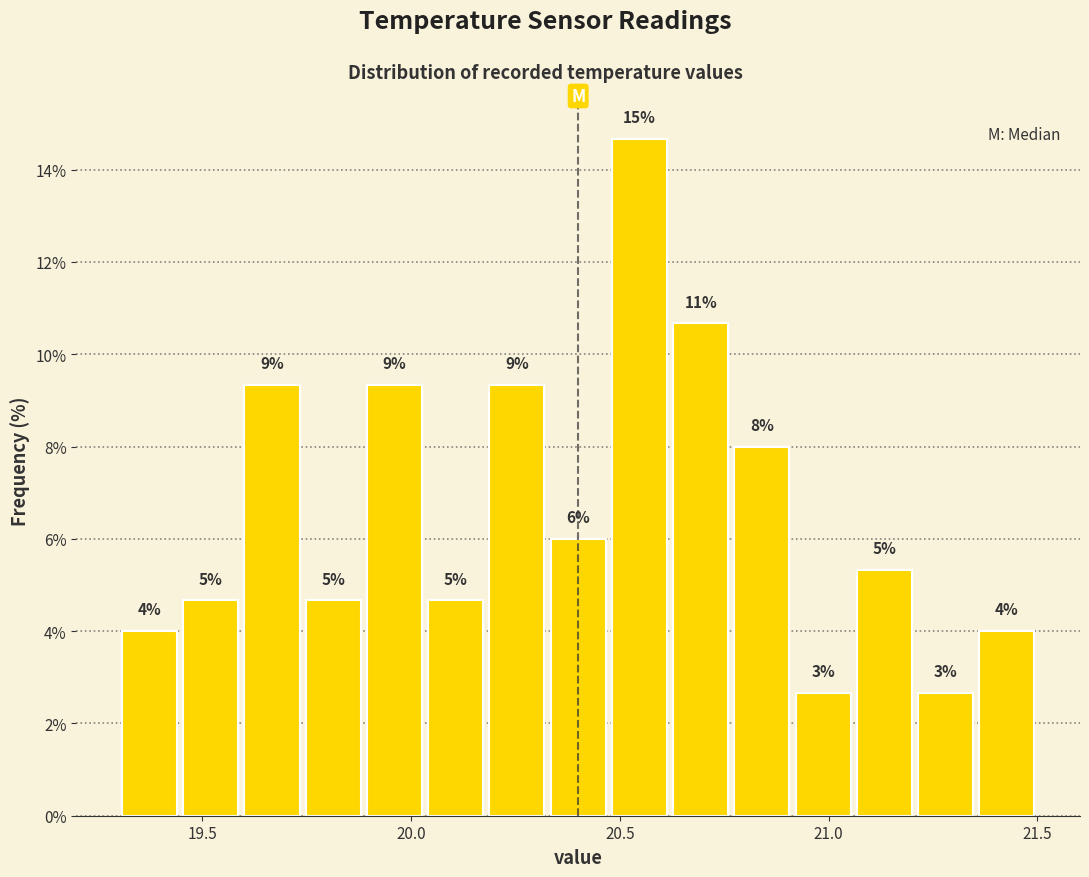

Read against the x-axis, roughly where is the centre of the tallest bar?

20.55